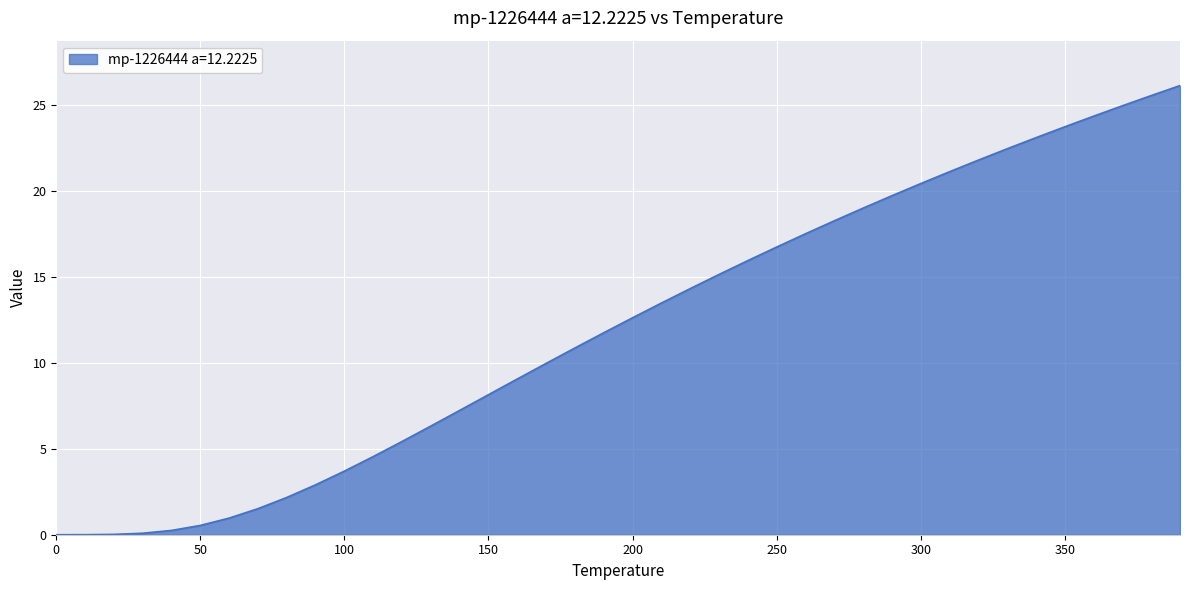

What is the greatest value displayed?

26.1